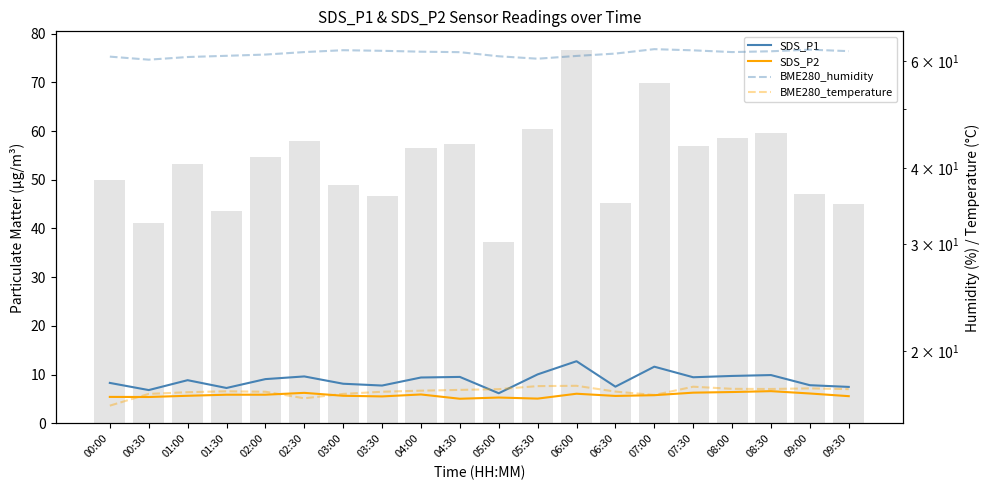

What position from the right is 05:00?

10